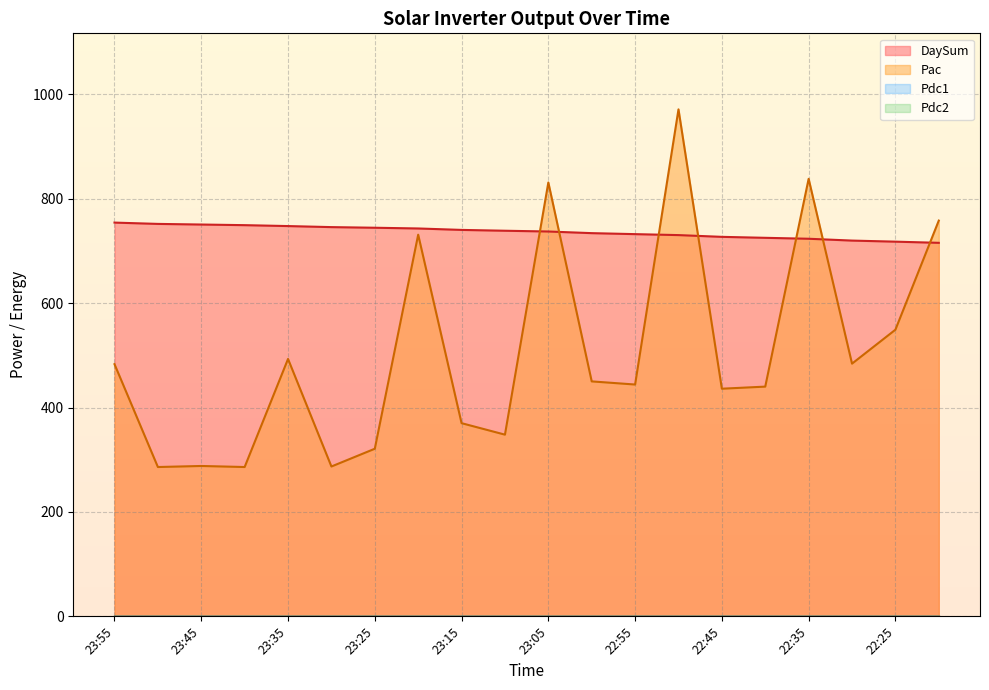

How many lines are shown in the chart?

4